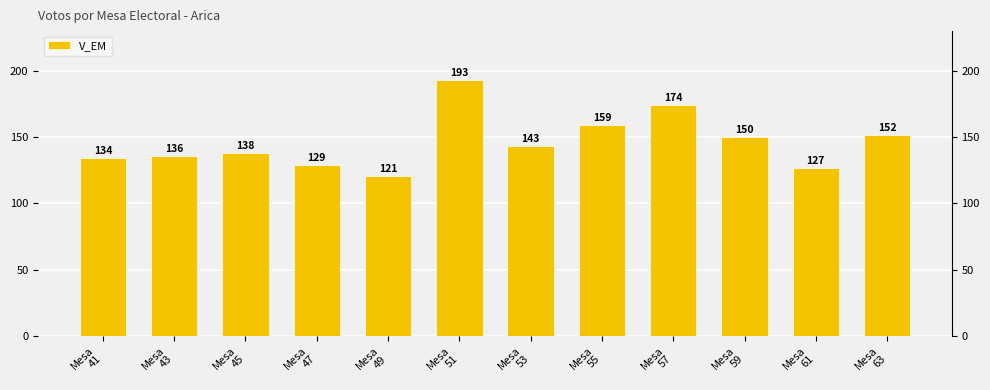

The value at Mesa
49 is 78. True or false?

False